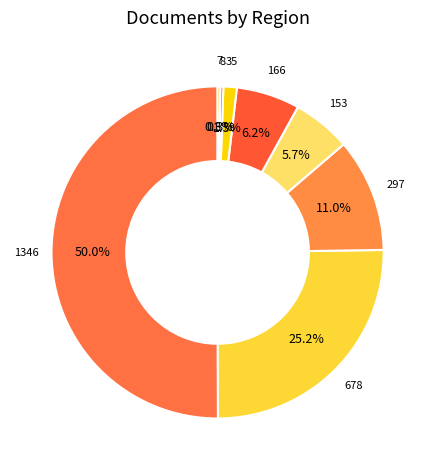

Count the number of slices in the pie.

8